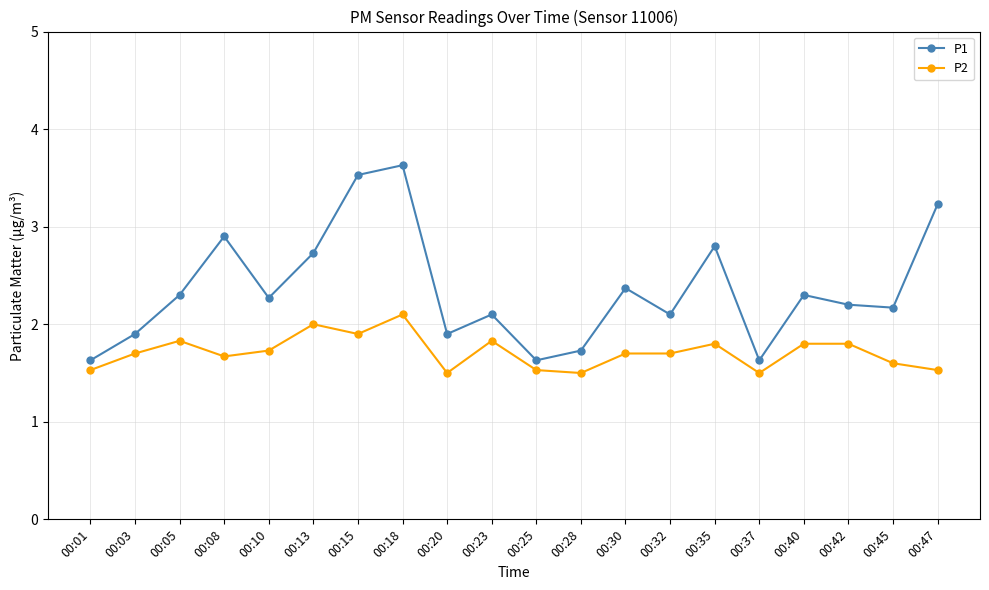

Rank the series at 00:08 from highest to lowest value.

P1, P2